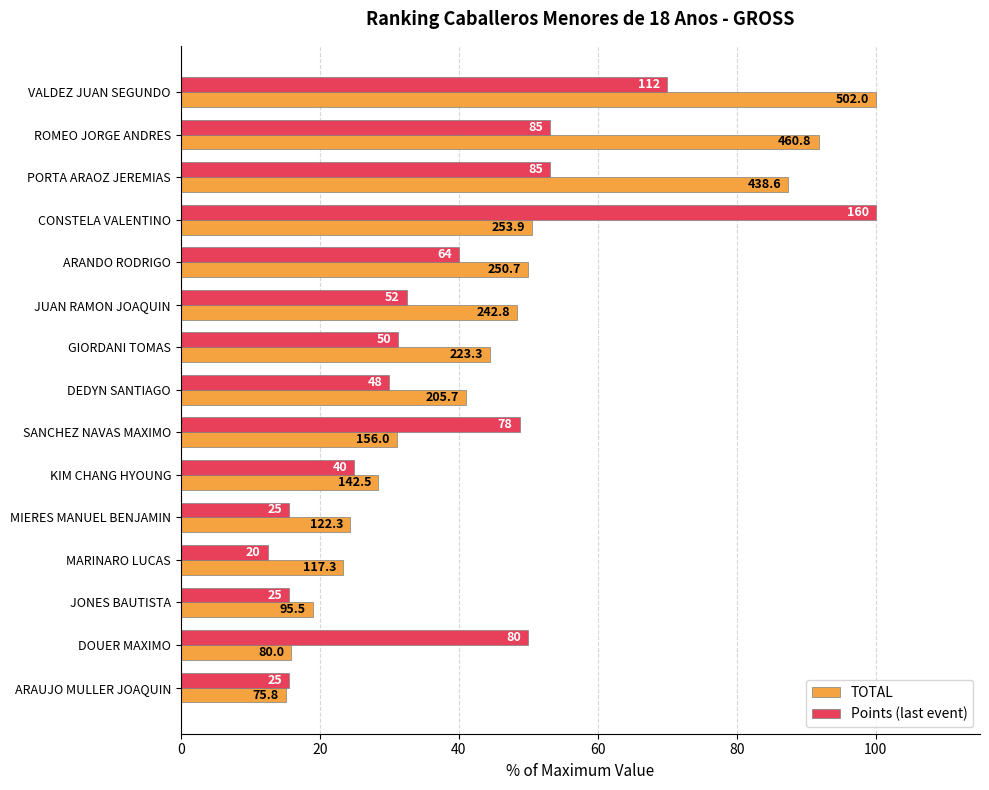

What are all the series names shown in the legend?

TOTAL, Points (last event)